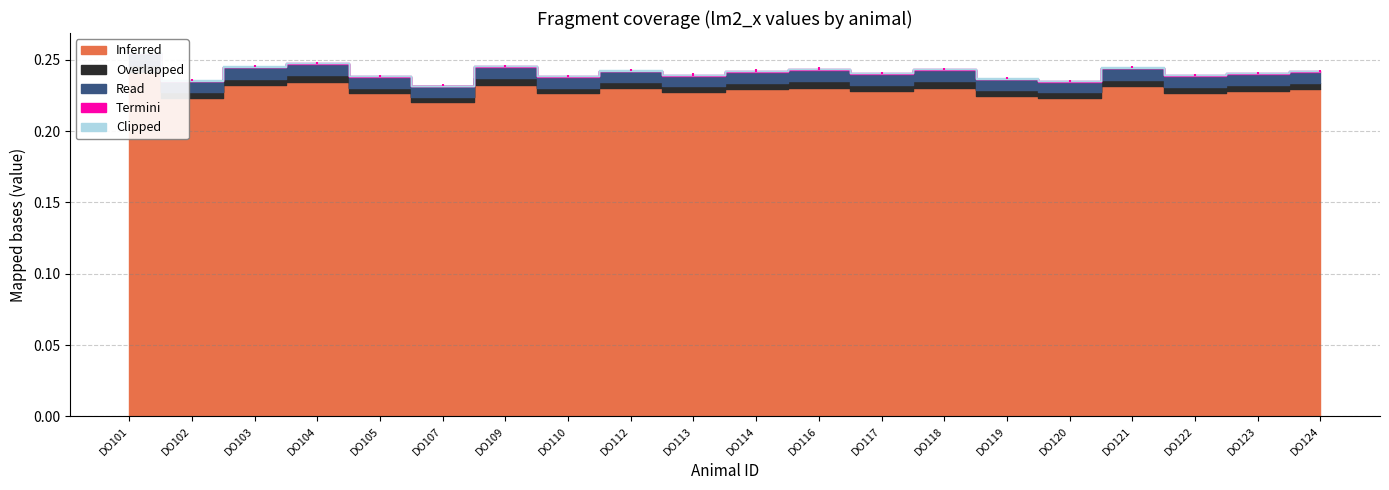

Rank the series at DO123 from highest to lowest value.

Inferred, Read, Overlapped, Termini, Clipped